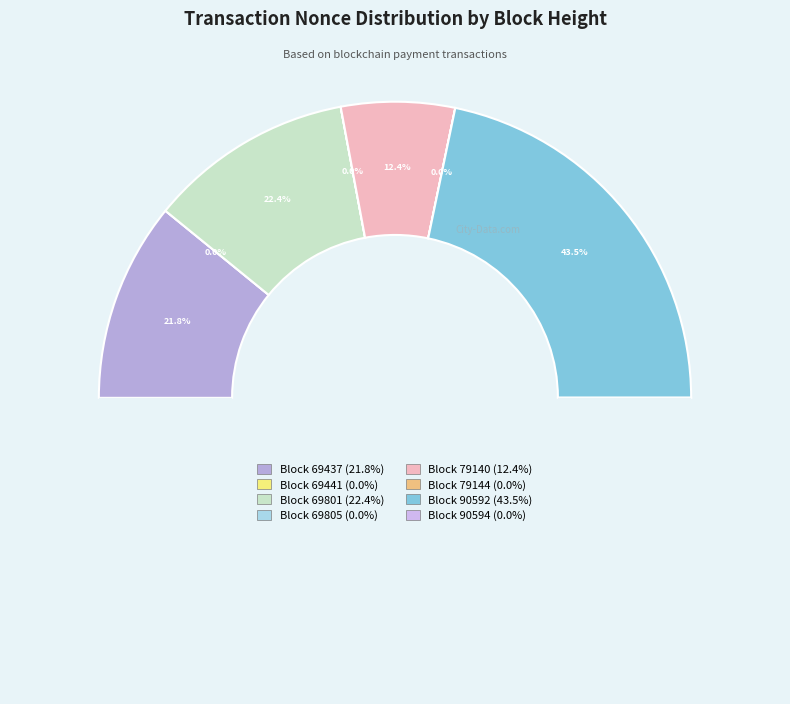

What percentage is the 69801 slice, to the nearest percent?

22%